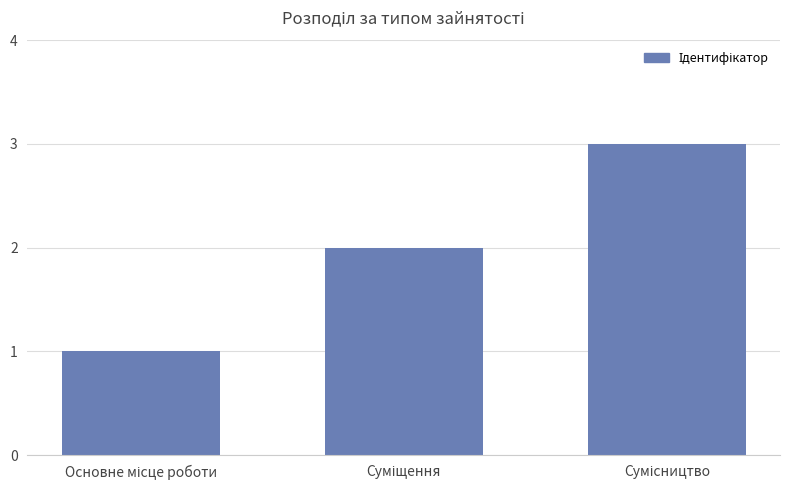

What is the sum of all values?

6